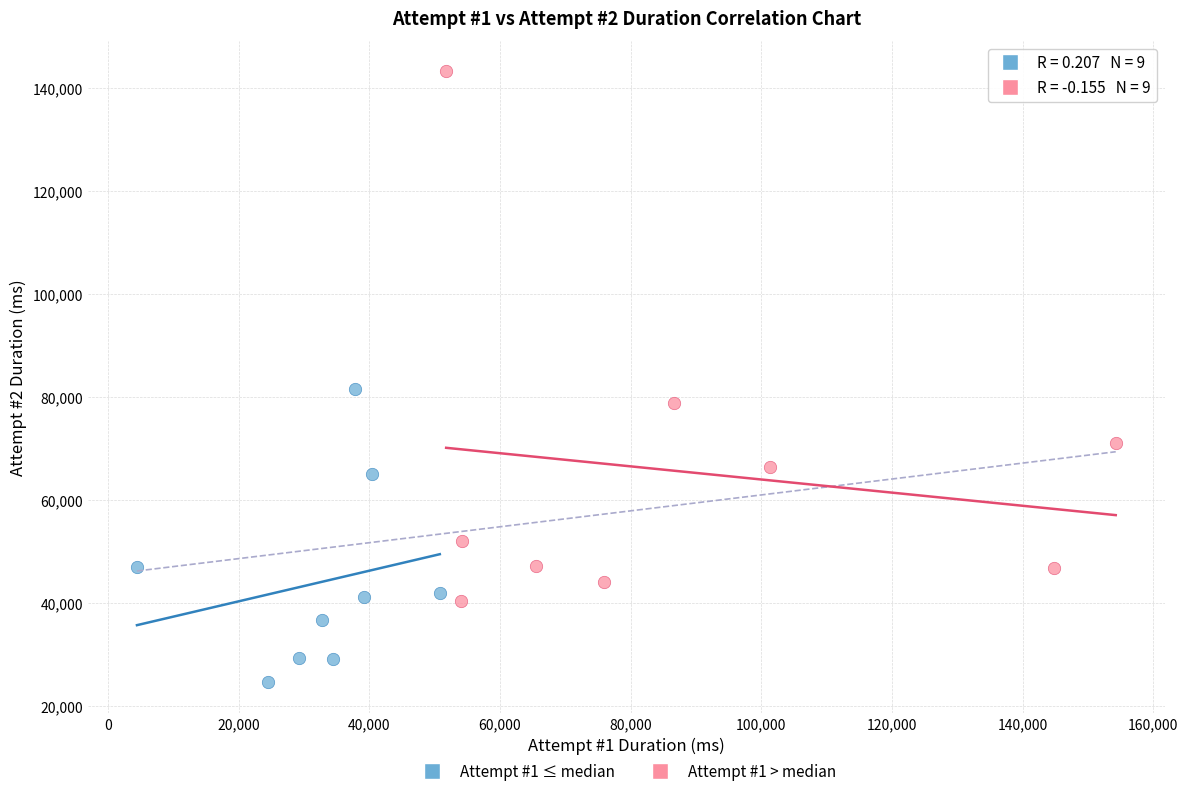

Which series has the largest Y range (max minus min)?

Attempt #1 > median